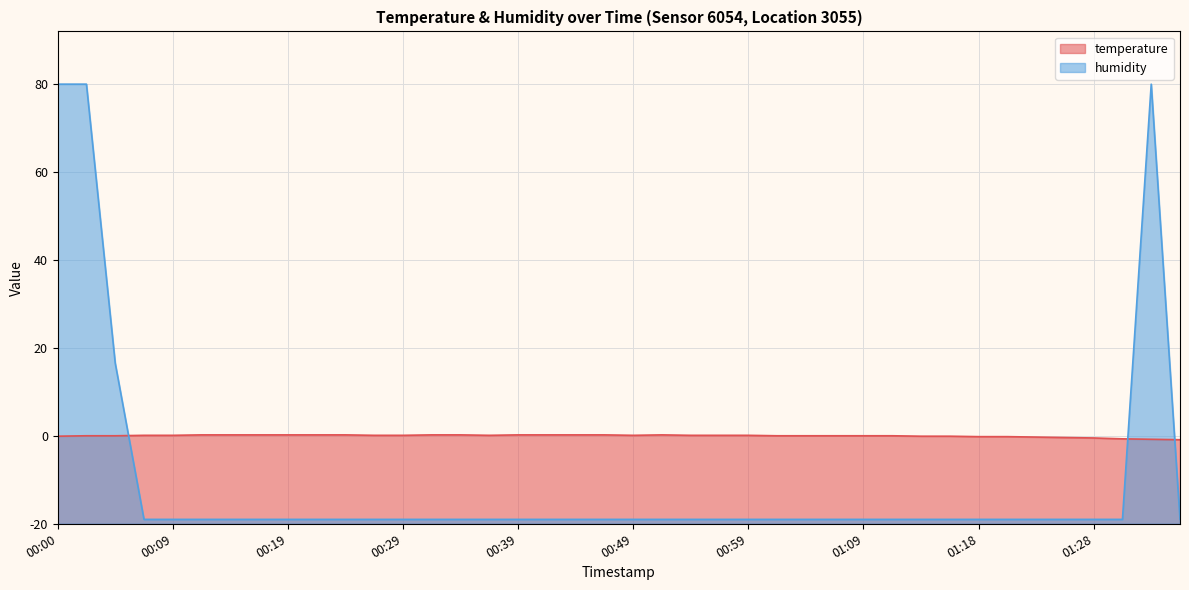

What are all the series names shown in the legend?

temperature, humidity